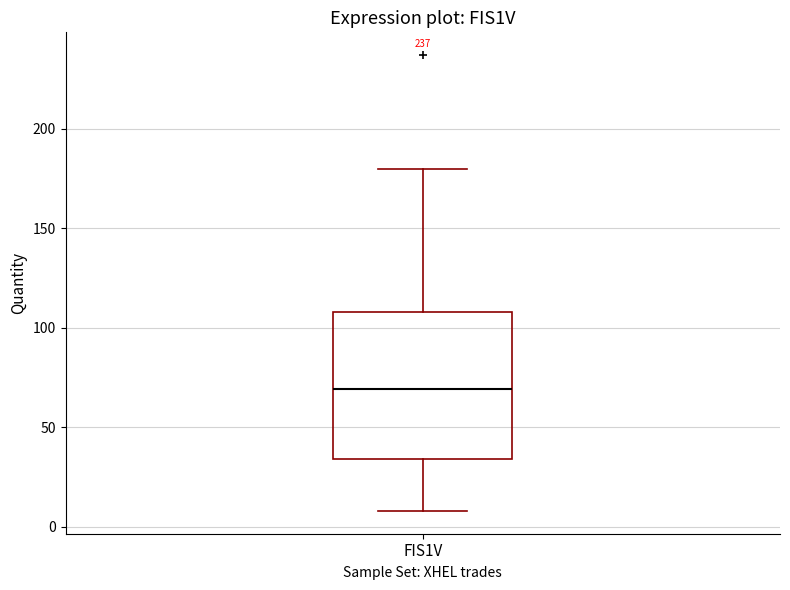

Read this box plot against the y-axis: the position of the median line, the range covered by the box, and the ends of both whiskers. The values are not printed on the chart, so give them approximately, as read against the axis.

median 70, box 35 to 110, whiskers 10 to 180